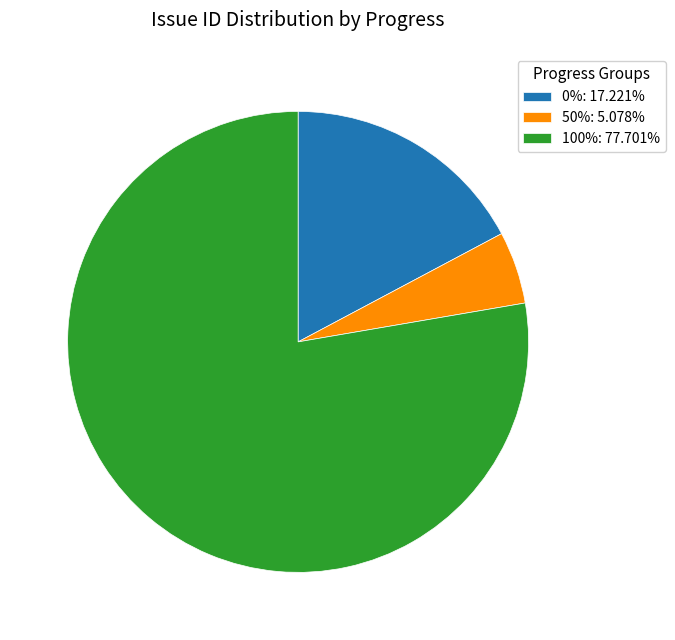

Does 0%: 17.221% represent more than half of the total?

No